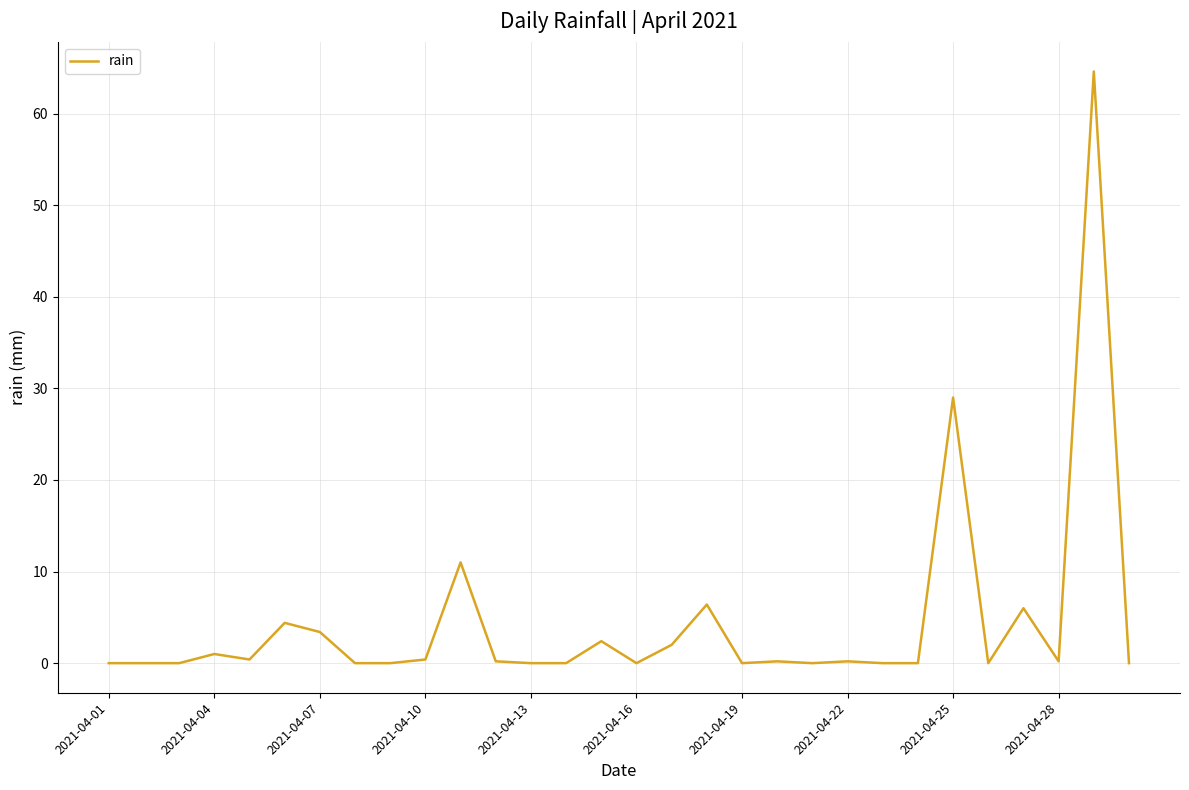

What is the greatest value displayed?

64.6